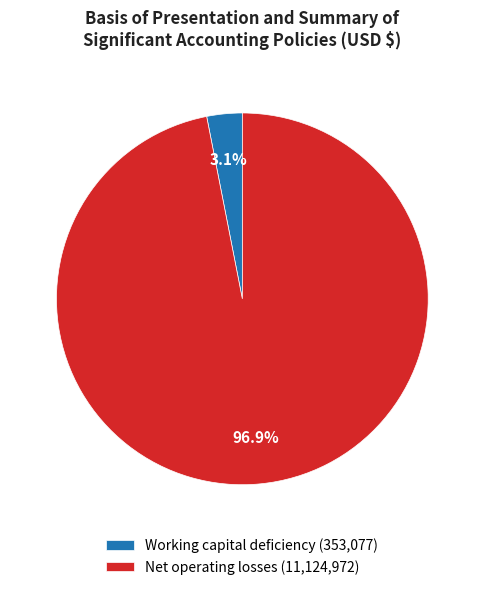

To the nearest percent, what percentage of the pie is Net operating losses?

97%